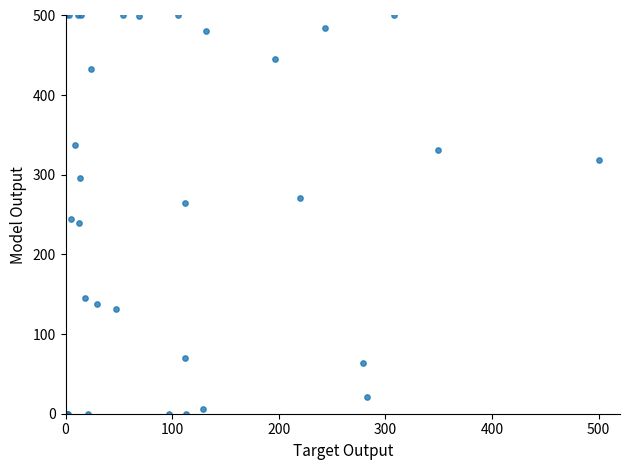

What Y value in the scatter plot is closest to 250?

244.3